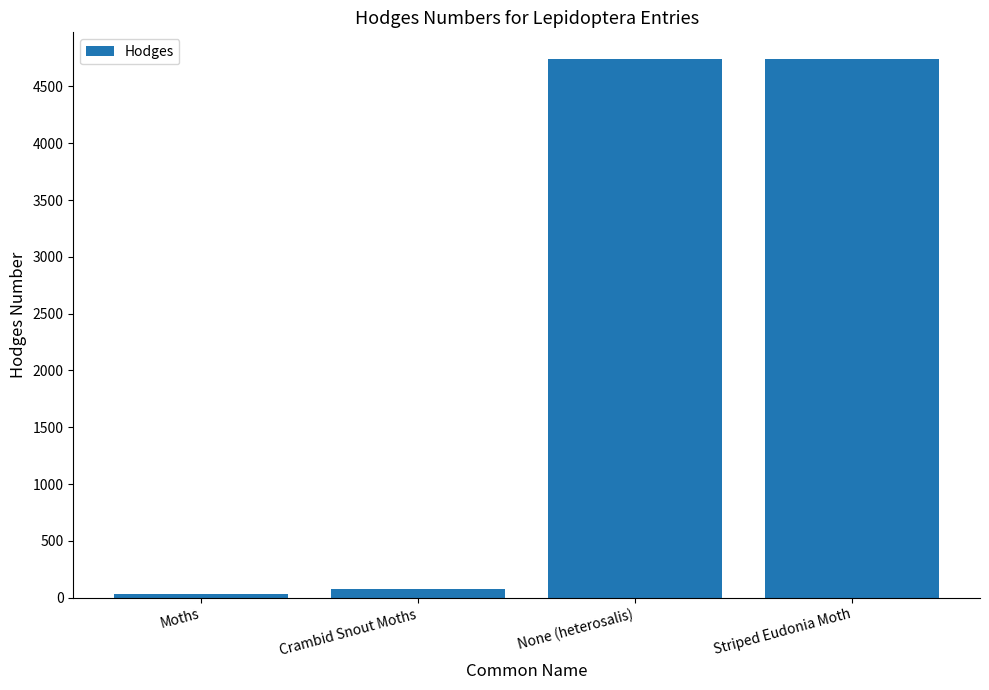

What is the difference between the maximum and minimum values?

4710.0